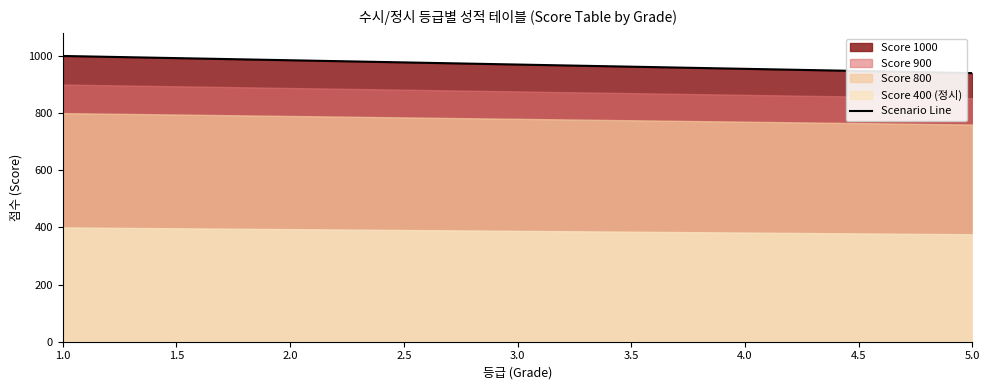

What is the maximum value for Scenario Line?

1000